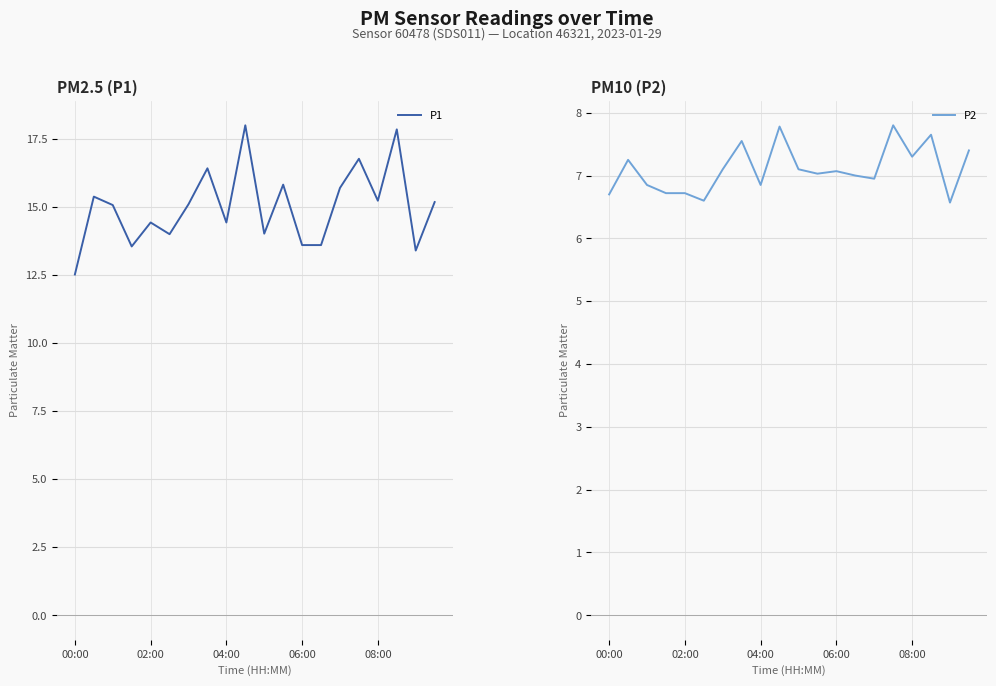

Is it true that P1 equals 16.8 at 15?

True